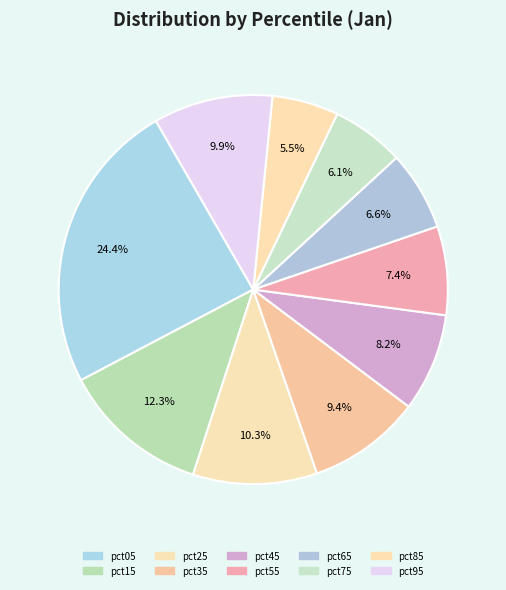

True or false: pct45 accounts for 8% of the total.

True